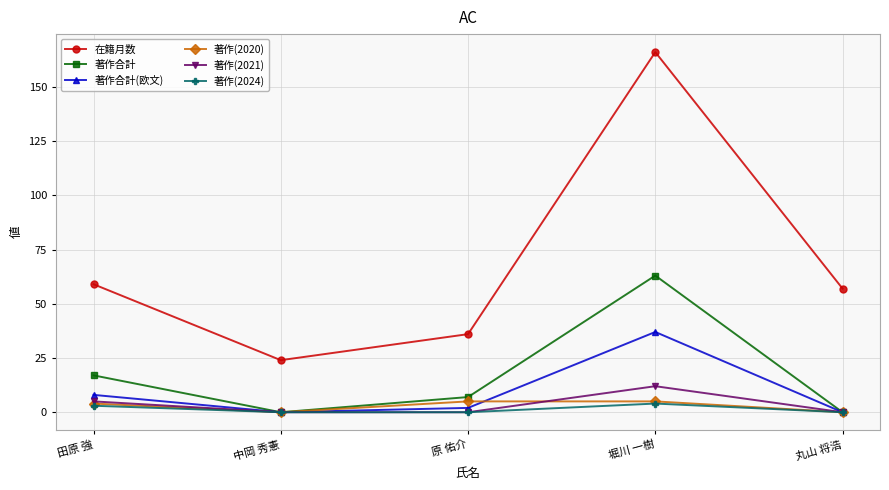

Count the number of categories in the chart.

5